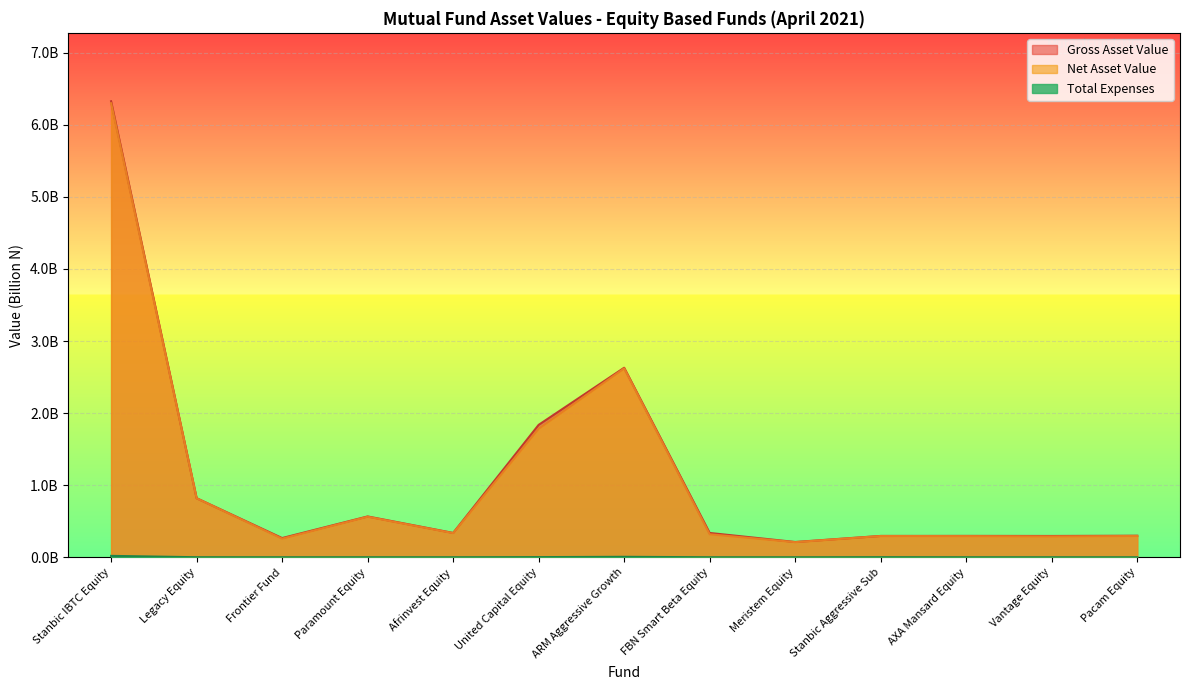

Reading left to right, extract all data points from this chart.

Gross Asset Value: Stanbic IBTC Equity=6.3	Legacy Equity=0.8	Frontier Fund=0.3	Paramount Equity=0.6	Afrinvest Equity=0.3	United Capital Equity=1.8	ARM Aggressive Growth=2.6	FBN Smart Beta Equity=0.3	Meristem Equity=0.2	Stanbic Aggressive Sub=0.3	AXA Mansard Equity=0.3	Vantage Equity=0.3	Pacam Equity=0.3
Net Asset Value: Stanbic IBTC Equity=6.3	Legacy Equity=0.8	Frontier Fund=0.3	Paramount Equity=0.6	Afrinvest Equity=0.3	United Capital Equity=1.8	ARM Aggressive Growth=2.6	FBN Smart Beta Equity=0.3	Meristem Equity=0.2	Stanbic Aggressive Sub=0.3	AXA Mansard Equity=0.3	Vantage Equity=0.3	Pacam Equity=0.3
Total Expenses: Stanbic IBTC Equity=0.0	Legacy Equity=0.0	Frontier Fund=0.0	Paramount Equity=0.0	Afrinvest Equity=0.0	United Capital Equity=0.0	ARM Aggressive Growth=0.0	FBN Smart Beta Equity=0.0	Meristem Equity=0.0	Stanbic Aggressive Sub=0.0	AXA Mansard Equity=0.0	Vantage Equity=0.0	Pacam Equity=0.0